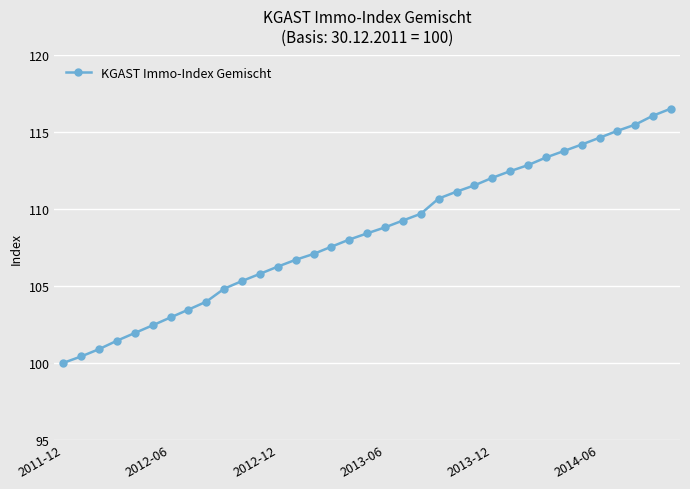

True or false: the data has more than 0 interior local peaks.

False